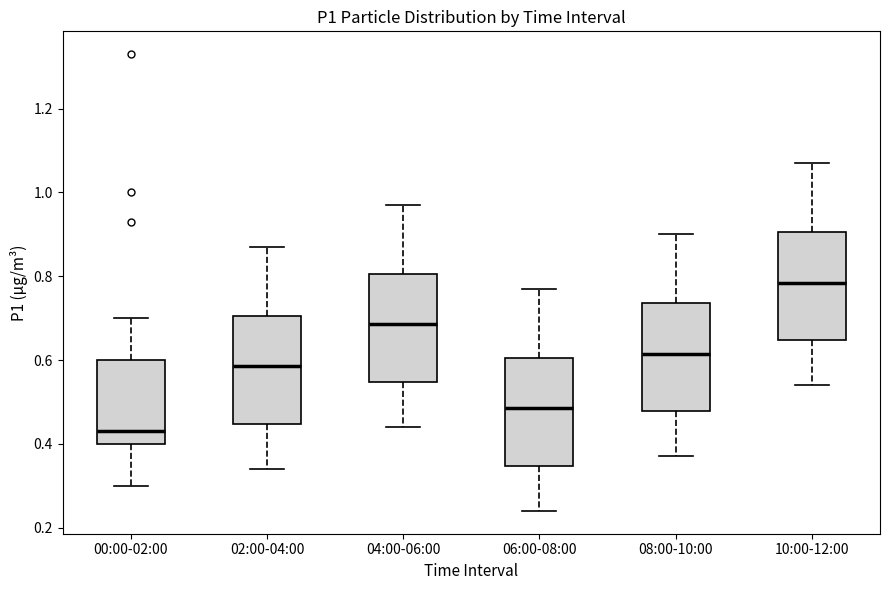

Reading left to right, transcribe this box plot: for each box, give where its median line is, the range the box spans, and where its two whiskers end, as read against the y-axis. The values are not printed on the chart, so give them approximately, as read against the axis.

00:00-02:00: median 0.44, box 0.40 to 0.60, whiskers 0.30 to 0.70
02:00-04:00: median 0.58, box 0.44 to 0.70, whiskers 0.34 to 0.88
04:00-06:00: median 0.68, box 0.54 to 0.80, whiskers 0.44 to 0.98
06:00-08:00: median 0.48, box 0.34 to 0.60, whiskers 0.24 to 0.78
08:00-10:00: median 0.62, box 0.48 to 0.74, whiskers 0.38 to 0.90
10:00-12:00: median 0.78, box 0.64 to 0.90, whiskers 0.54 to 1.08